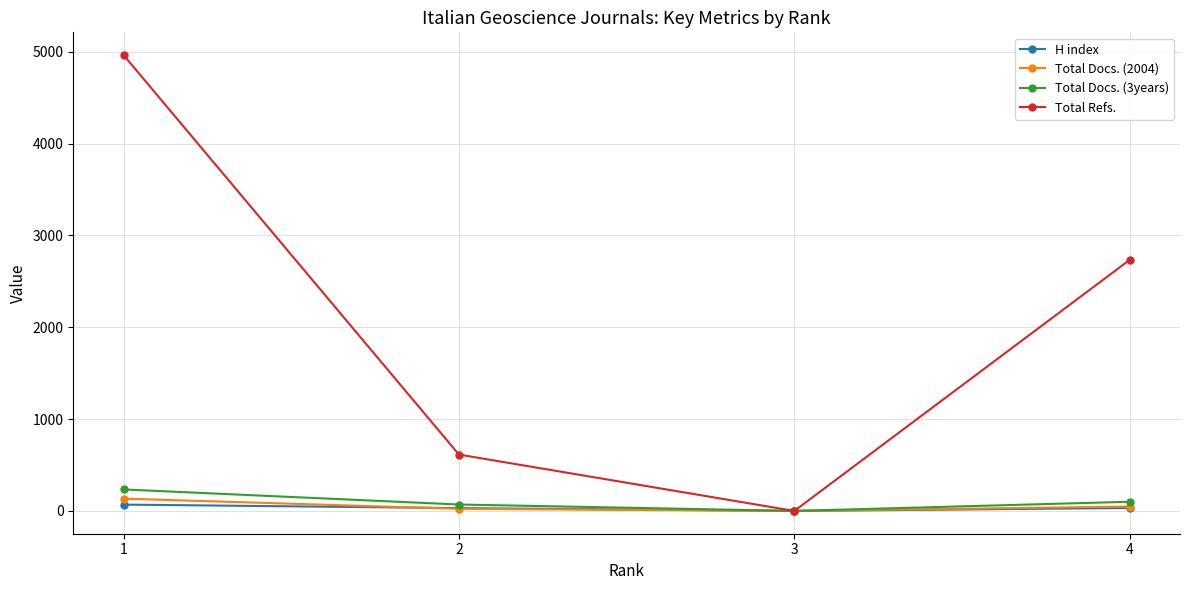

The value of Total Refs. at 4 is 2734. True or false?

True